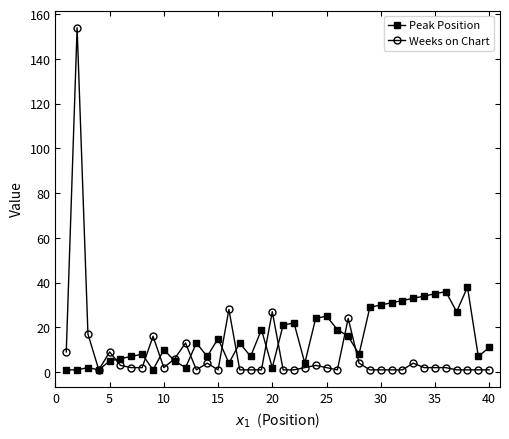

Which series has the largest range (max minus min)?

Weeks on Chart